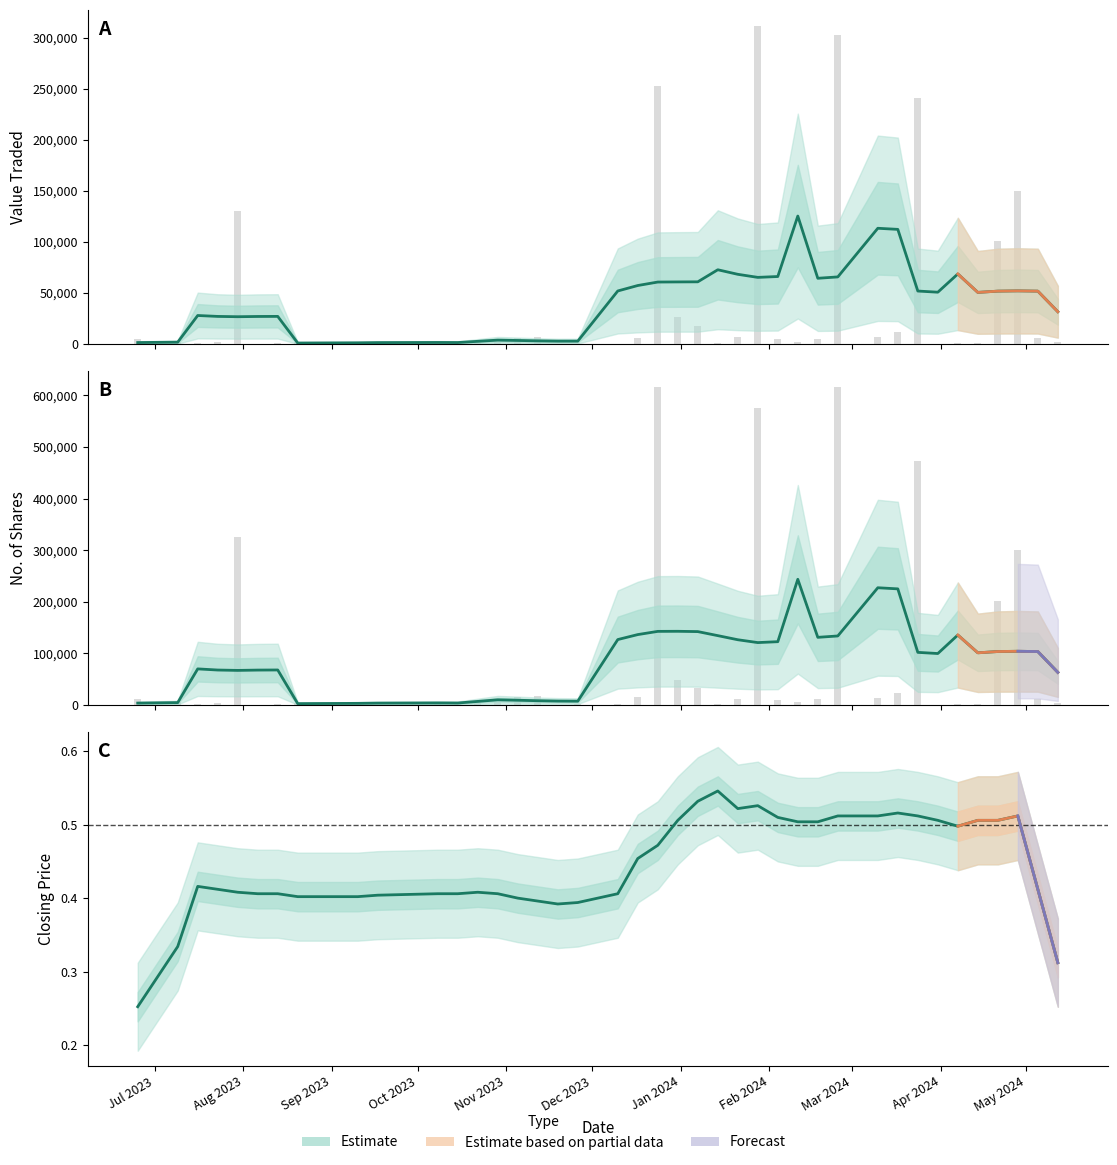

Are the bars grouped side by side (vs. stacked)?

No